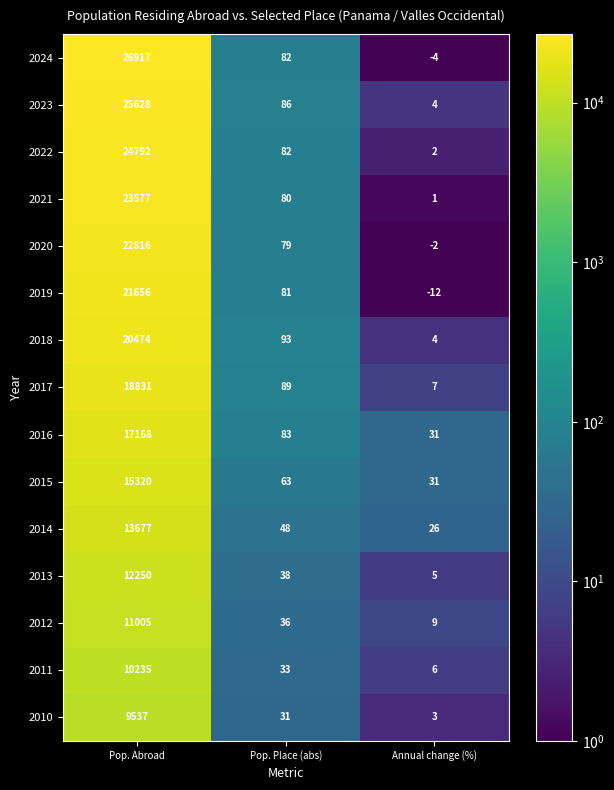

At which category is the sum across all series the highest?

Pop. Abroad